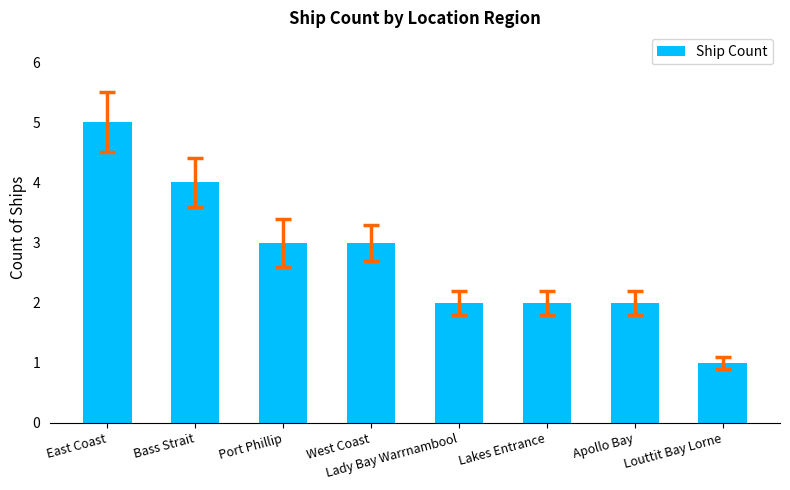

What is the ratio of the value at Lady Bay Warrnambool to the value at Port Phillip?

0.7